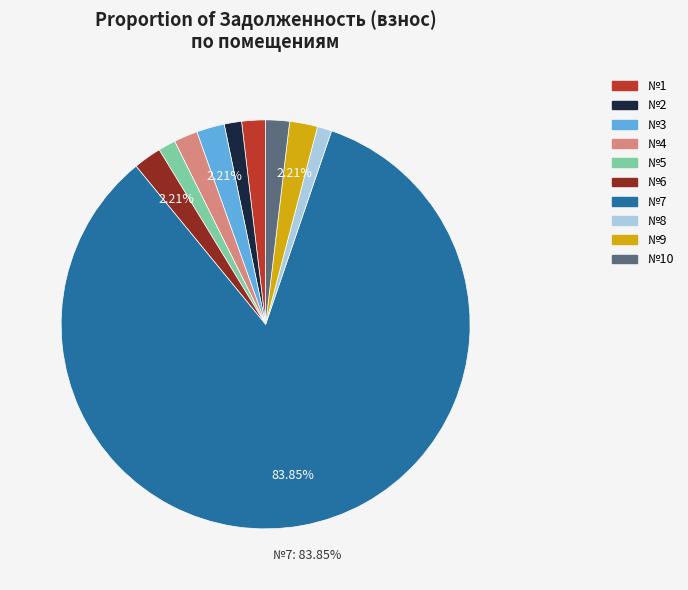

Does any single category account for the majority?

Yes